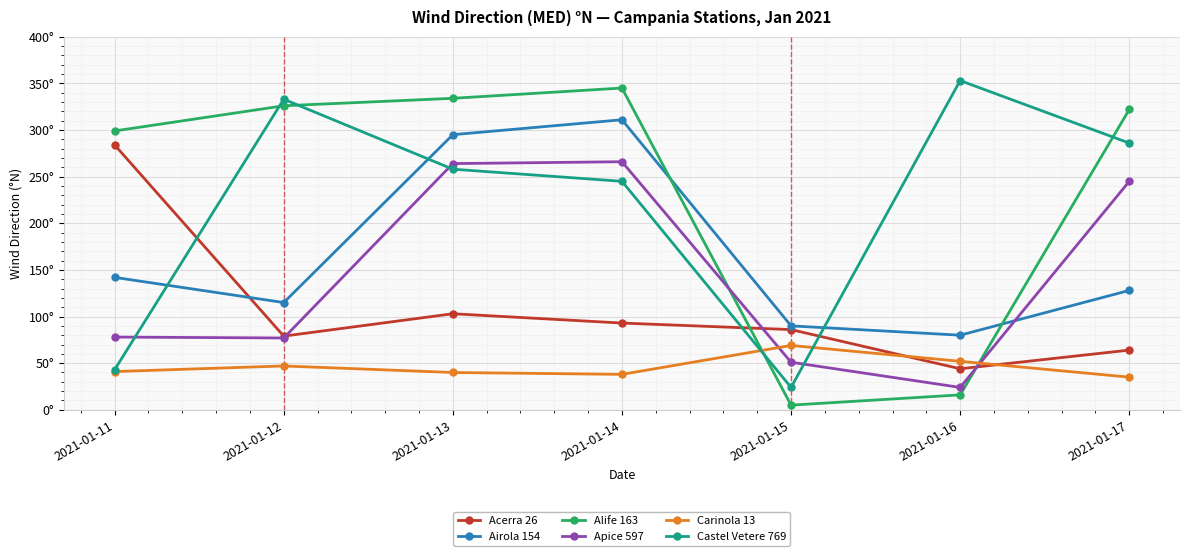

Between which two adjacent categories do Acerra 26 and Carinola 13 first intersect?

2021-01-15 and 2021-01-16